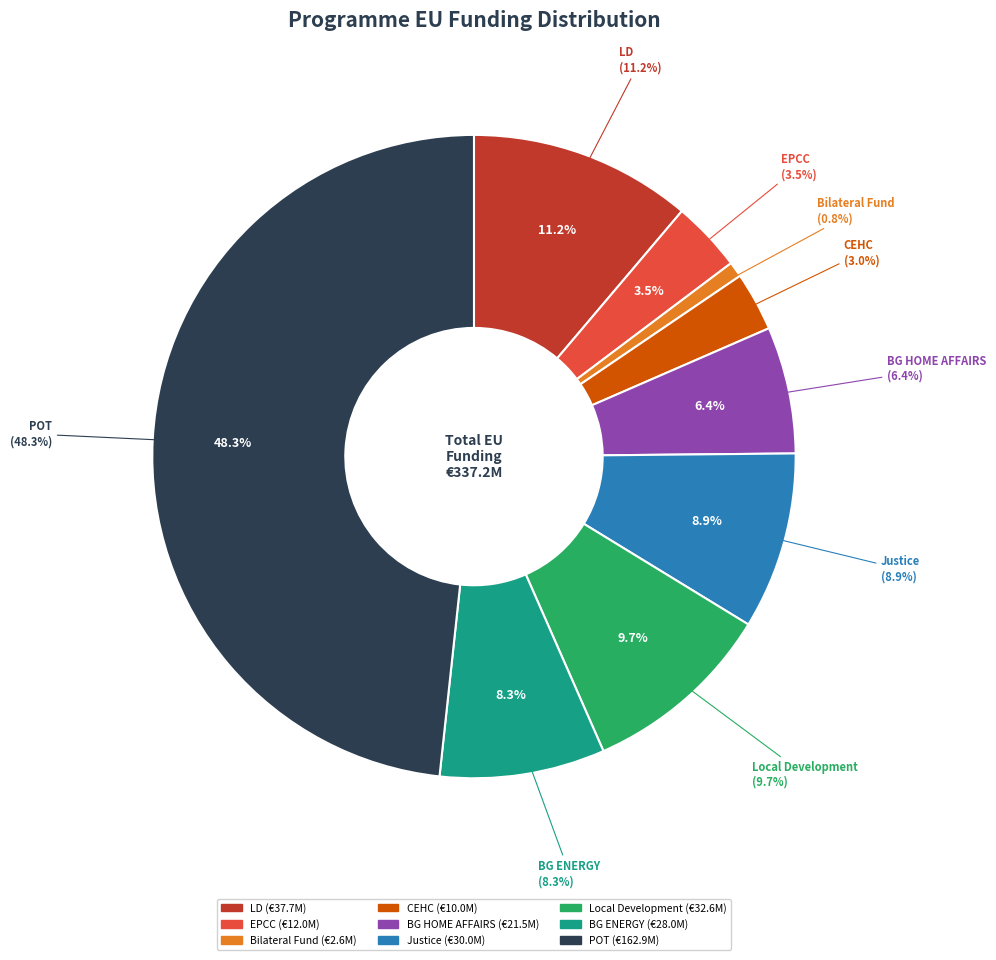

Rank the categories by value from lowest to highest.

Bilateral Fund, CEHC, EPCC, BG HOME AFFAIRS, BG ENERGY, Justice, Local Development, LD, POT